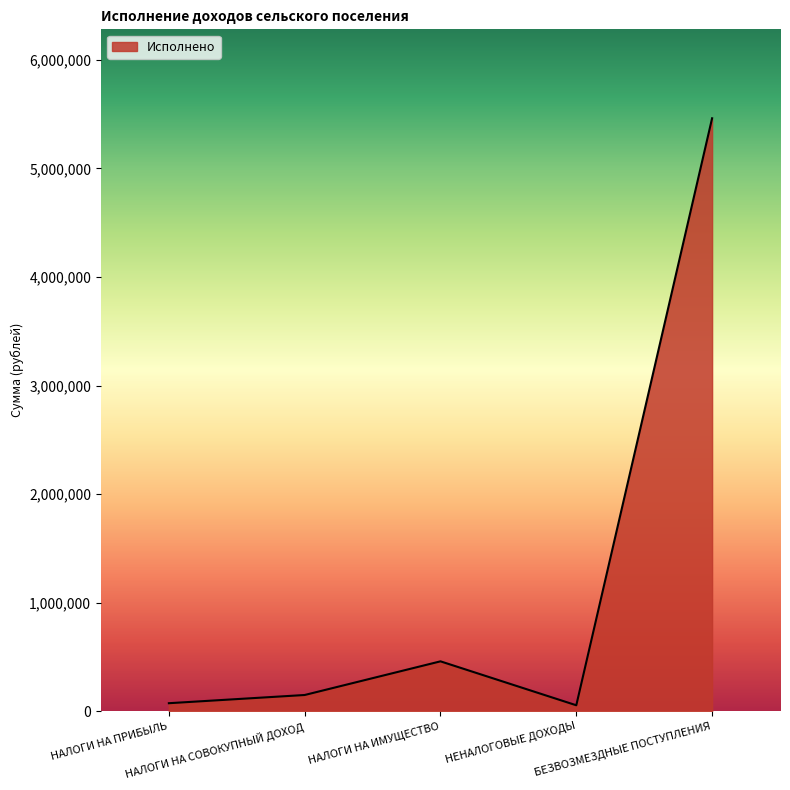

What is the maximum value shown in the chart?

5461781.4